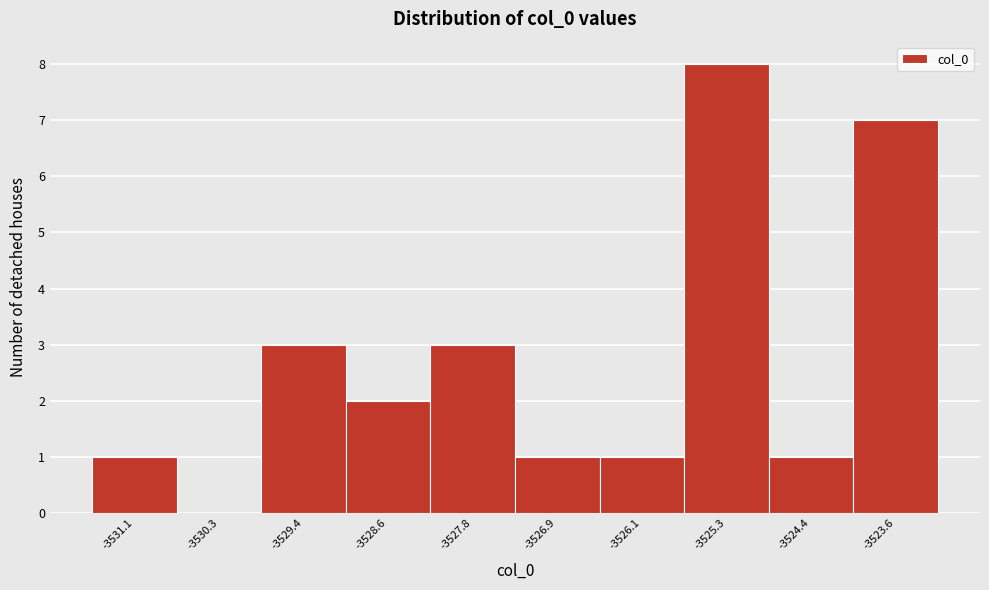

Reading left to right, transcribe this chart: for each bar, give the range it covers on the x-axis and its height. Neither the bar edges nor the heights are printed on the chart, so give them approximately, as read against the axes.

-3531.5 to -3530.7: 1
-3530.7 to -3529.9: 0
-3529.9 to -3529.0: 3
-3529.0 to -3528.2: 2
-3528.2 to -3527.4: 3
-3527.4 to -3526.5: 1
-3526.5 to -3525.7: 1
-3525.7 to -3524.8: 8
-3524.8 to -3524.0: 1
-3524.0 to -3523.2: 7